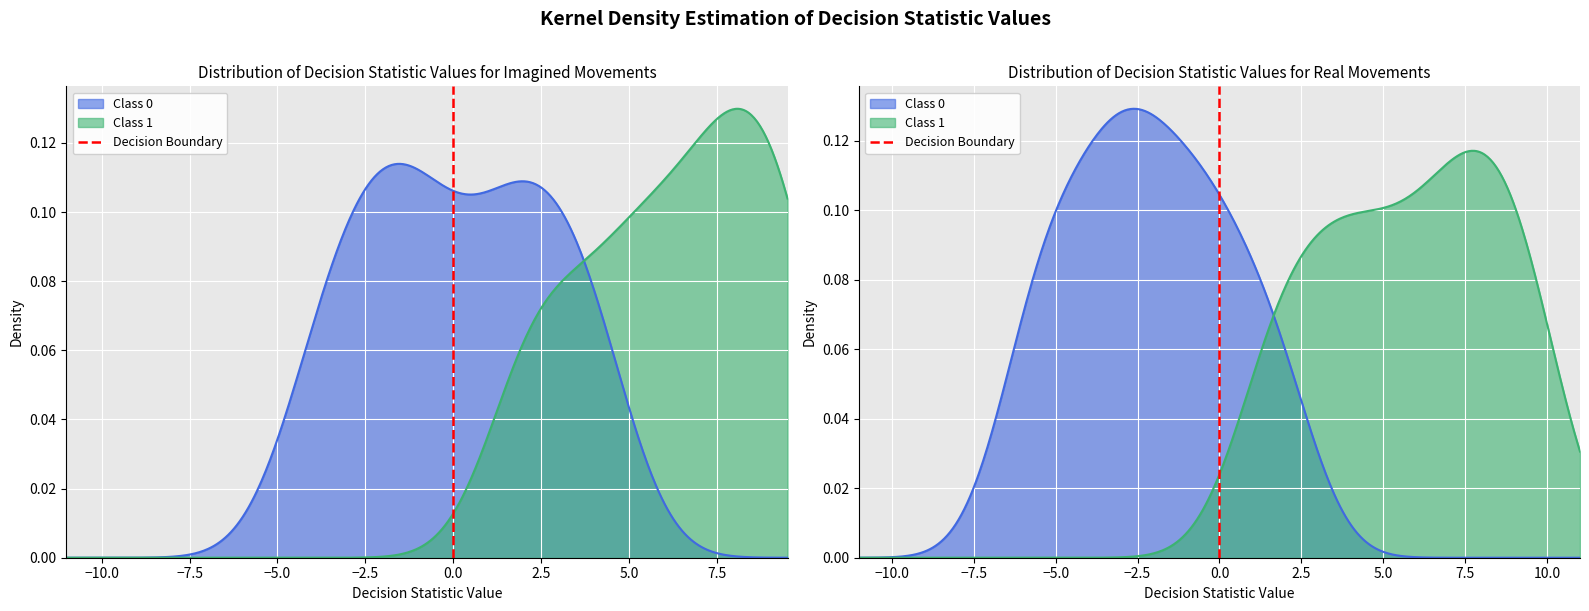

Which has a higher value, −10.0 or −12.5?

−10.0